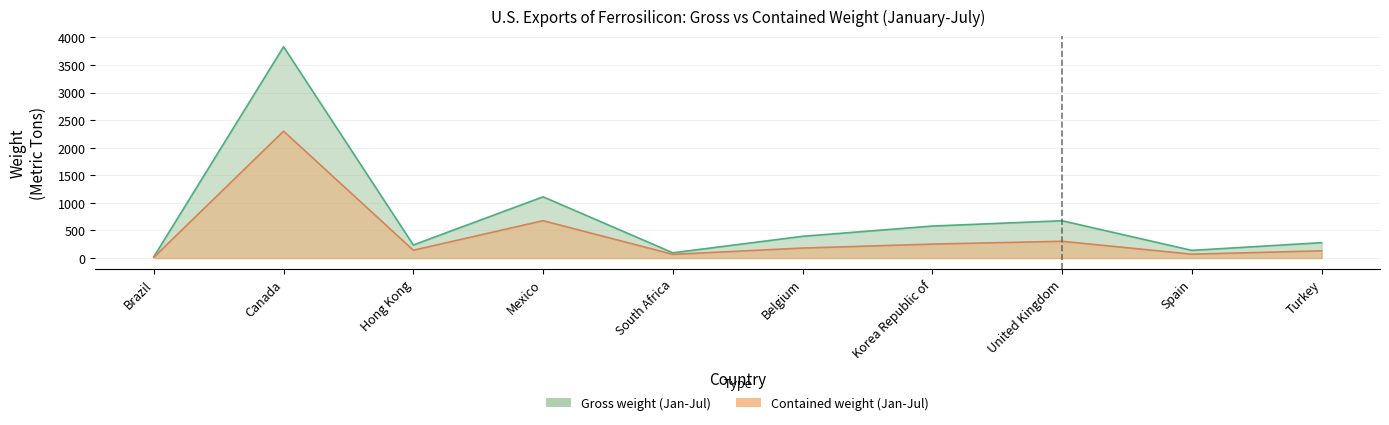

At which label does Contained weight (Jan-Jul) reach its peak?

Canada